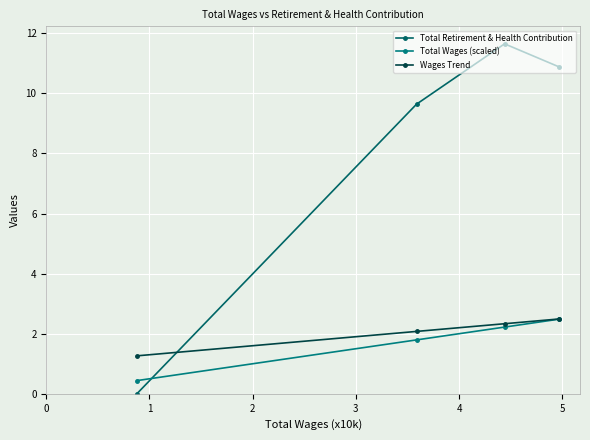

Count the number of categories in the chart.

4